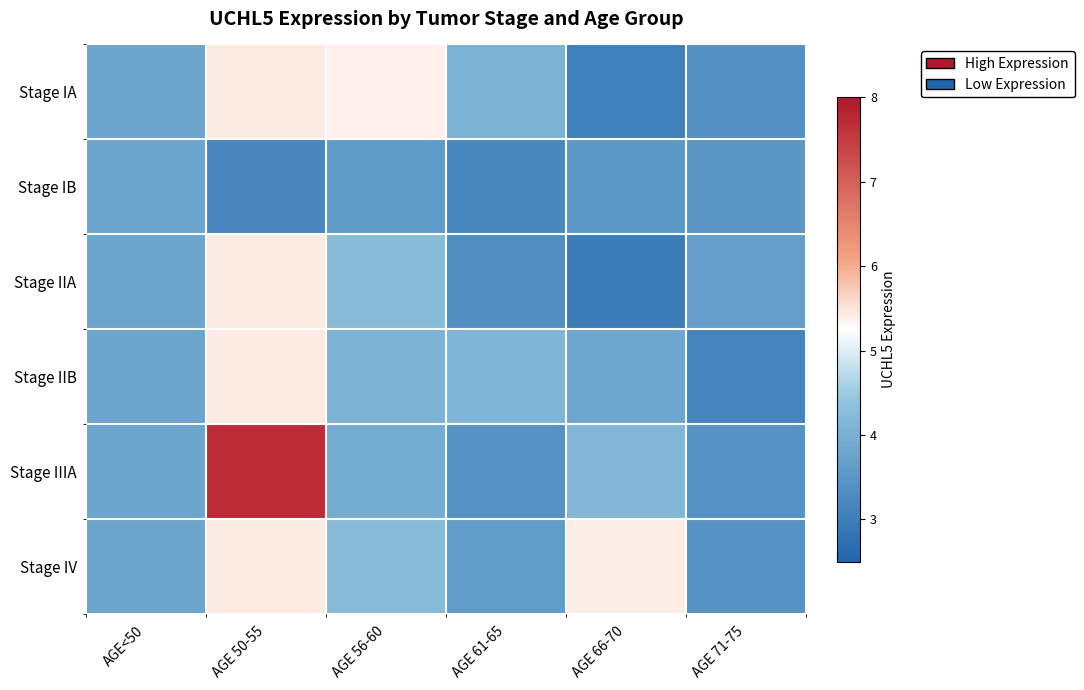

Reading left to right, extract all data points from this chart.

Stage IA: AGE<50=3.8	AGE 50-55=5.4	AGE 56-60=5.4	AGE 61-65=4.0	AGE 66-70=3.1	AGE 71-75=3.4
Stage IB: AGE<50=3.8	AGE 50-55=3.2	AGE 56-60=3.6	AGE 61-65=3.2	AGE 66-70=3.6	AGE 71-75=3.5
Stage IIA: AGE<50=3.8	AGE 50-55=5.4	AGE 56-60=4.2	AGE 61-65=3.3	AGE 66-70=3.0	AGE 71-75=3.6
Stage IIB: AGE<50=3.8	AGE 50-55=5.4	AGE 56-60=4.1	AGE 61-65=4.1	AGE 66-70=3.8	AGE 71-75=3.1
Stage IIIA: AGE<50=3.8	AGE 50-55=7.7	AGE 56-60=3.9	AGE 61-65=3.4	AGE 66-70=4.2	AGE 71-75=3.4
Stage IV: AGE<50=3.8	AGE 50-55=5.4	AGE 56-60=4.2	AGE 61-65=3.6	AGE 66-70=5.4	AGE 71-75=3.4